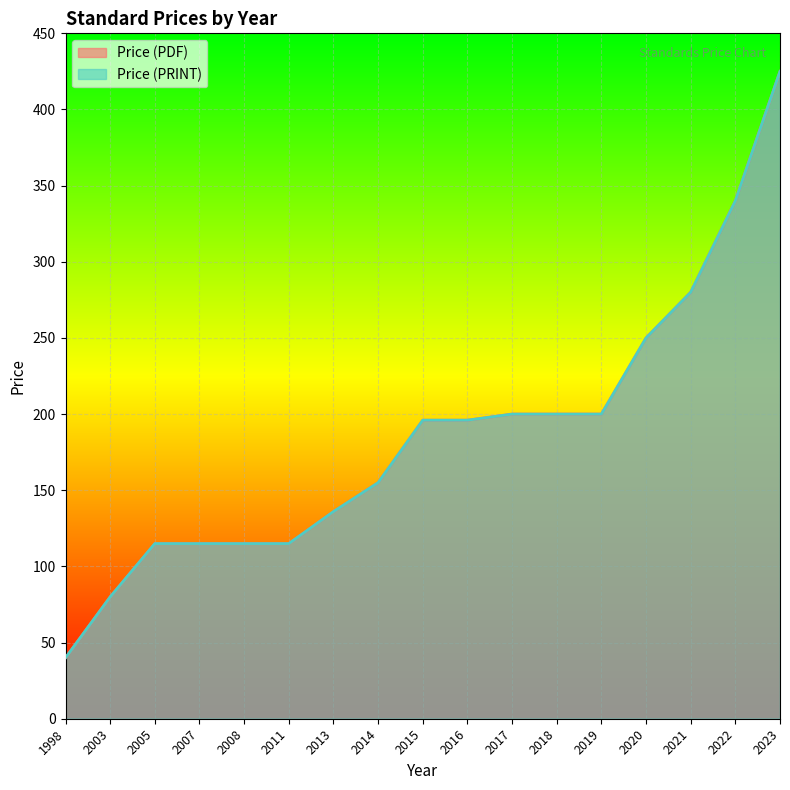

Reading left to right, transcribe all the data shown in this chart.

Price (PDF): 40	80	115	115	115	115	136	155	196	196	200	200	200	250	280	340	425
Price (PRINT): 40	80	115	115	115	115	136	155	196	196	200	200	200	250	280	340	425